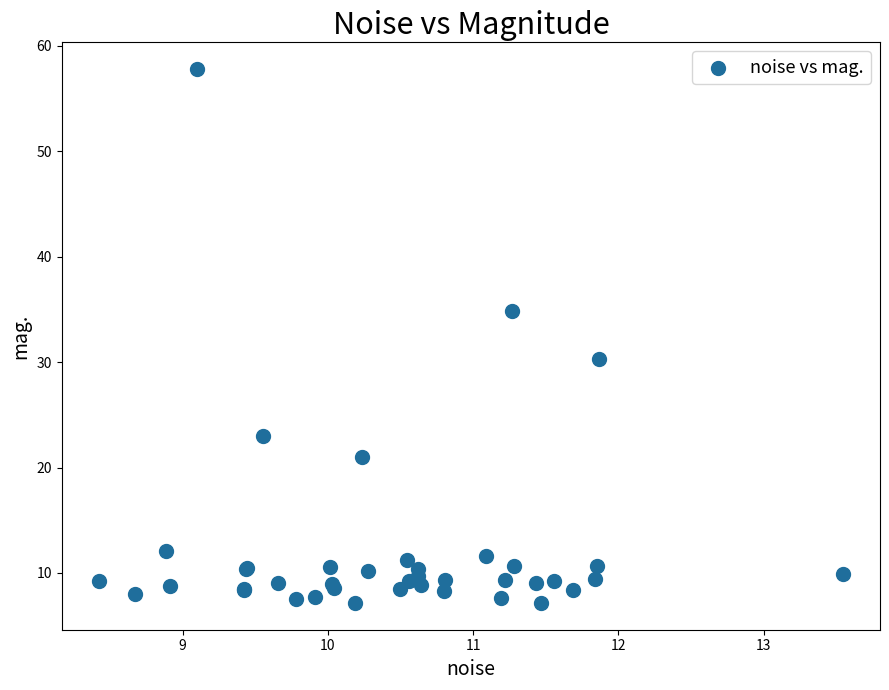

What Y value in the scatter plot is closest to 32?

30.3